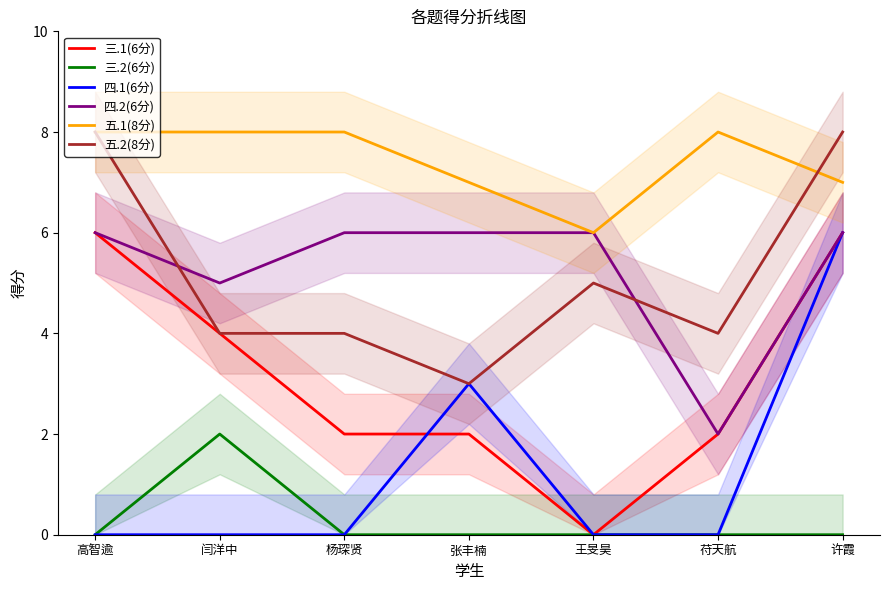

True or false: 三.2(6分) and 五.1(8分) intersect in this chart.

False